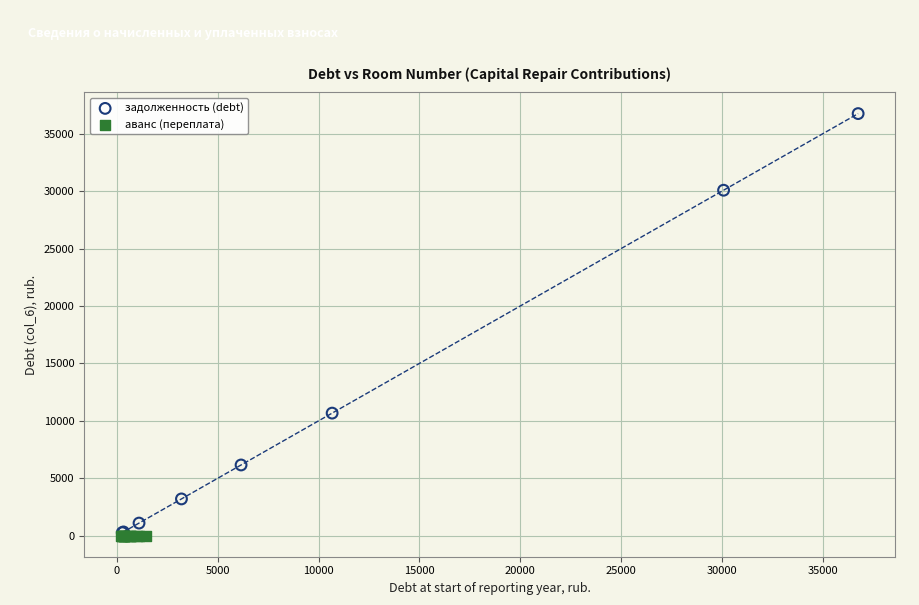

What are all the series names shown in the legend?

задолженность (debt), аванс (переплата)